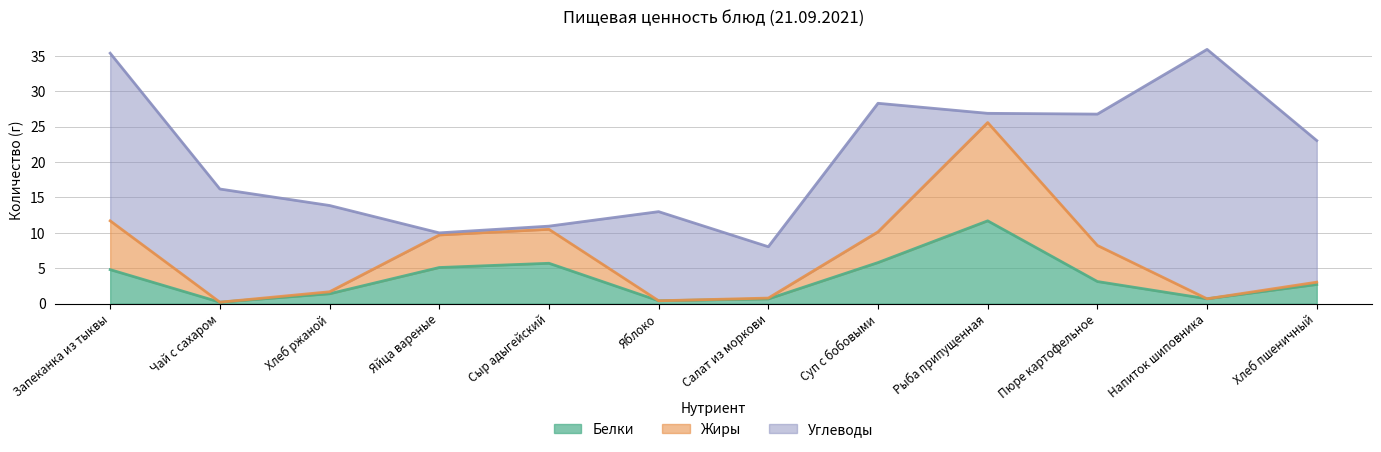

What is the total value across all series at Яблоко?

13.0